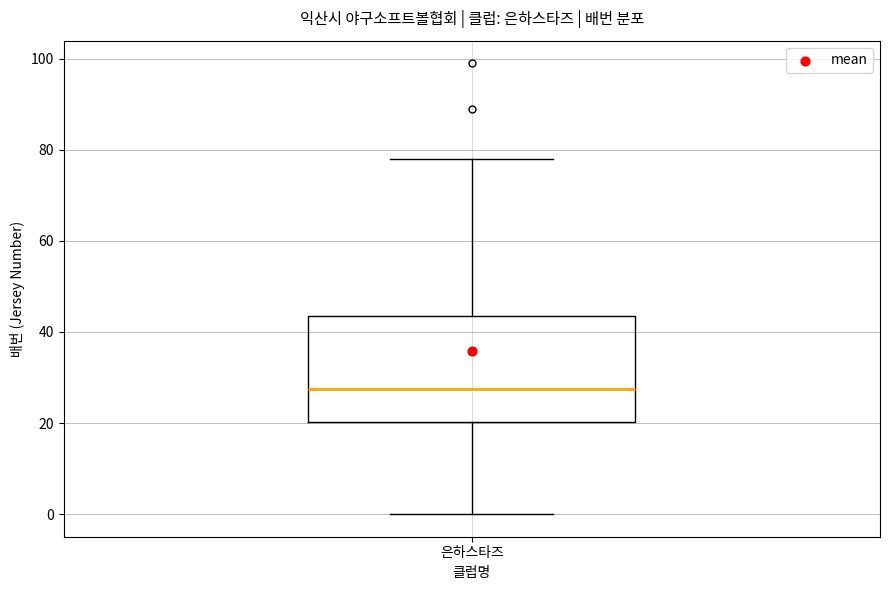

Read this box plot against the y-axis: the position of the median line, the range covered by the box, and the ends of both whiskers. The values are not printed on the chart, so give them approximately, as read against the axis.

median 28, box 20 to 44, whiskers 0 to 78